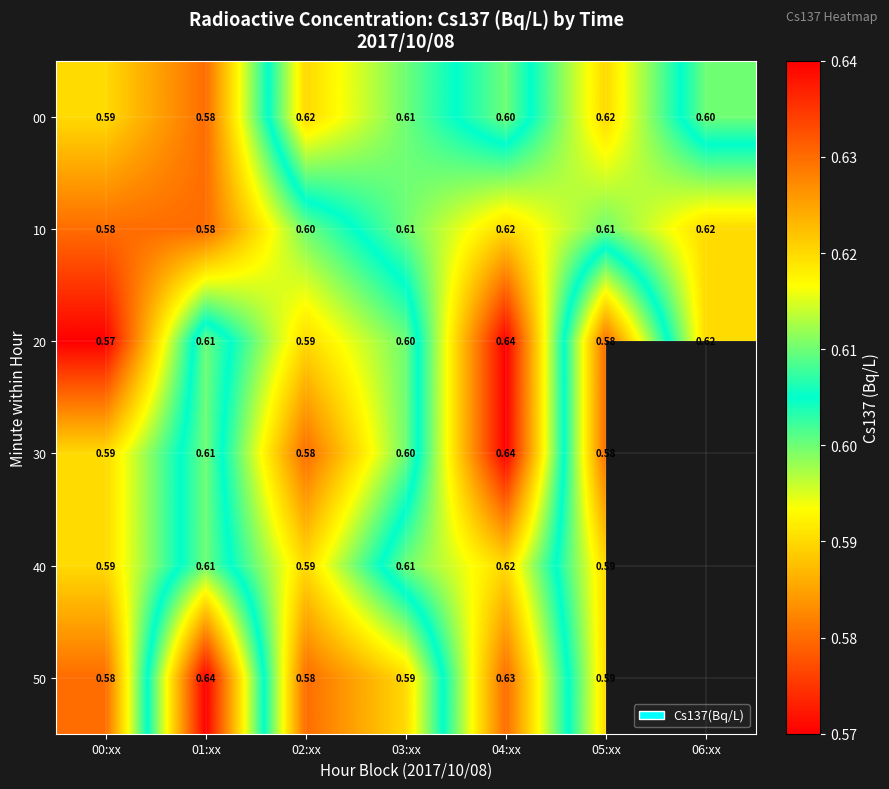

Which series has the largest total across all categories?

00